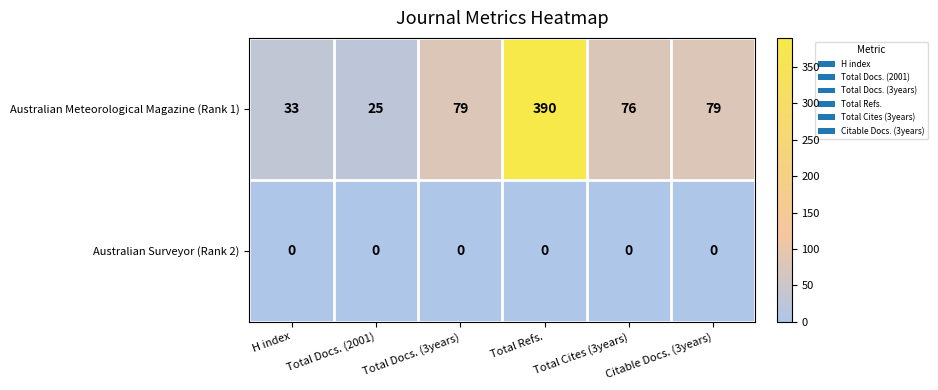

What is the sum of the Australian Meteorological Magazine (Rank 1) values at Total Refs. and Total Docs. (3years)?

469